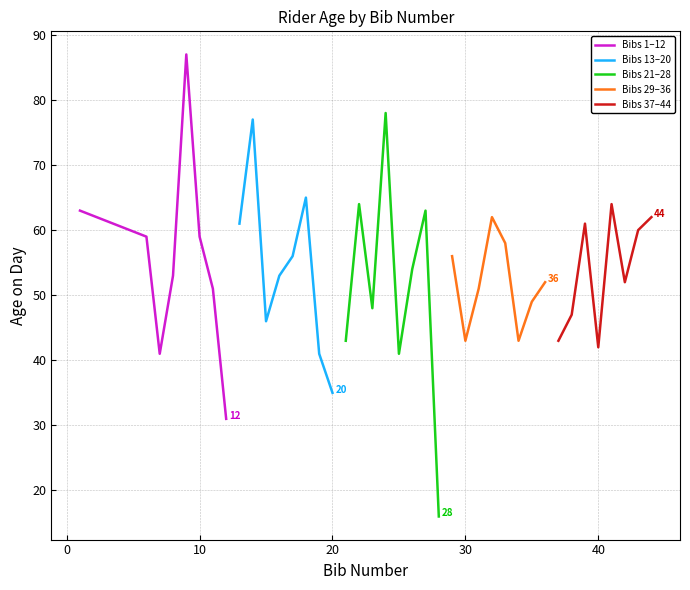

What is the maximum value for Bibs 1–12?

87